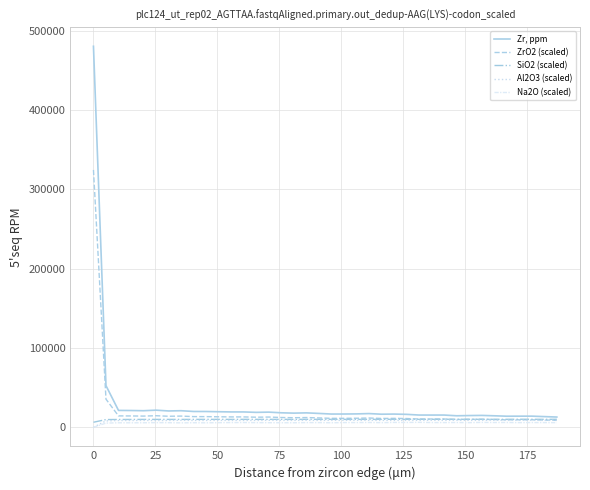

Which series has the widest spread of values?

Zr, ppm